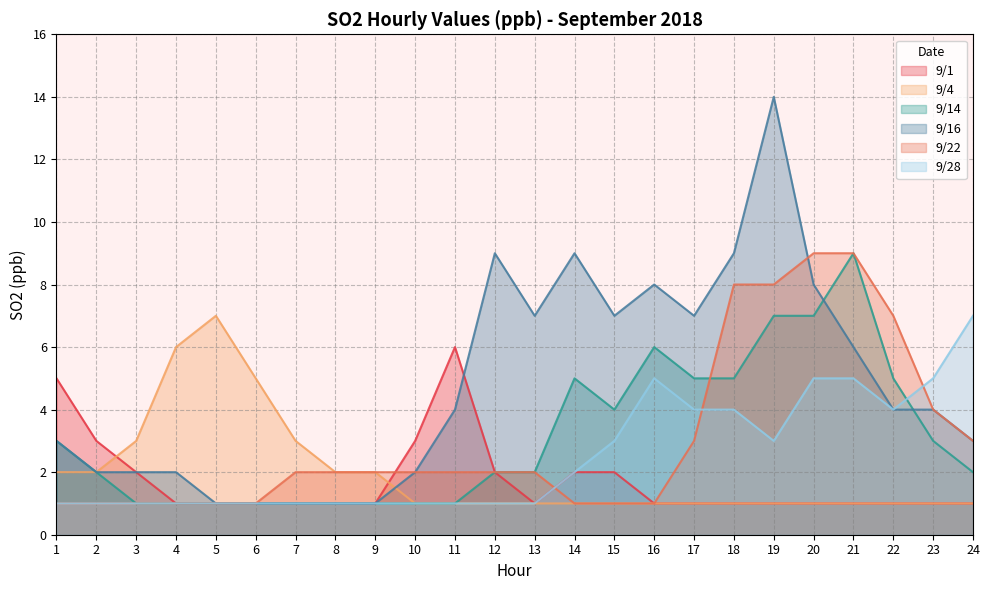

Reading left to right, what are all the values shown in this chart?

9/1: 5	3	2	1	1	1	1	1	1	3	6	2	1	2	2	1	1	1	1	1	1	1	1	1
9/4: 2	2	3	6	7	5	3	2	2	1	1	1	1	1	1	1	1	1	1	1	1	1	1	1
9/14: 3	2	1	1	1	1	1	1	1	1	1	2	2	5	4	6	5	5	7	7	9	5	3	2
9/16: 3	2	2	2	1	1	1	1	1	2	4	9	7	9	7	8	7	9	14	8	6	4	4	3
9/22: 1	1	1	1	1	1	2	2	2	2	2	2	2	1	1	1	3	8	8	9	9	7	4	3
9/28: 1	1	1	1	1	1	1	1	1	1	1	1	1	2	3	5	4	4	3	5	5	4	5	7